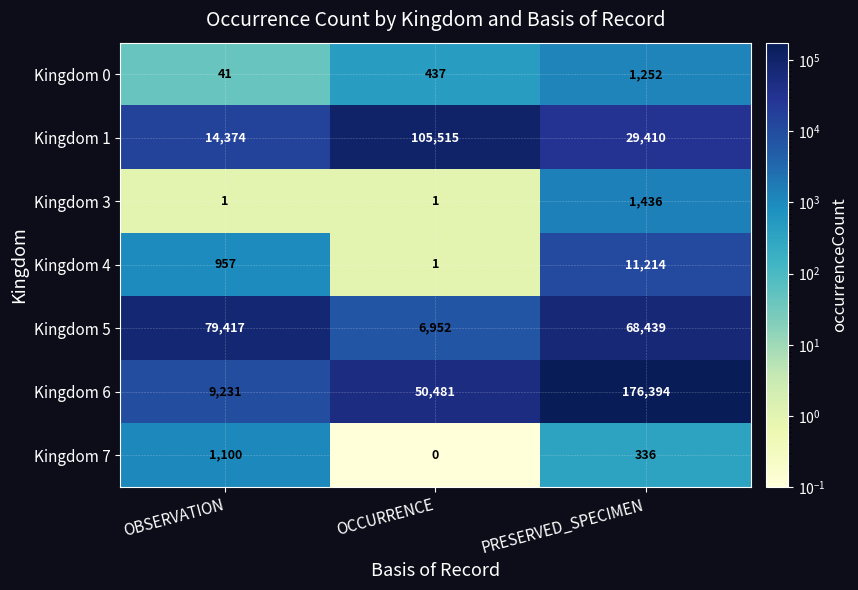

At which category is the sum across all series the highest?

PRESERVED_SPECIMEN